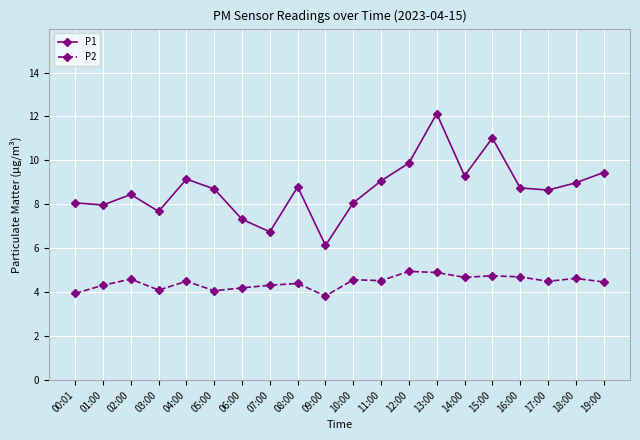

At which category is the sum across all series the highest?

13:00